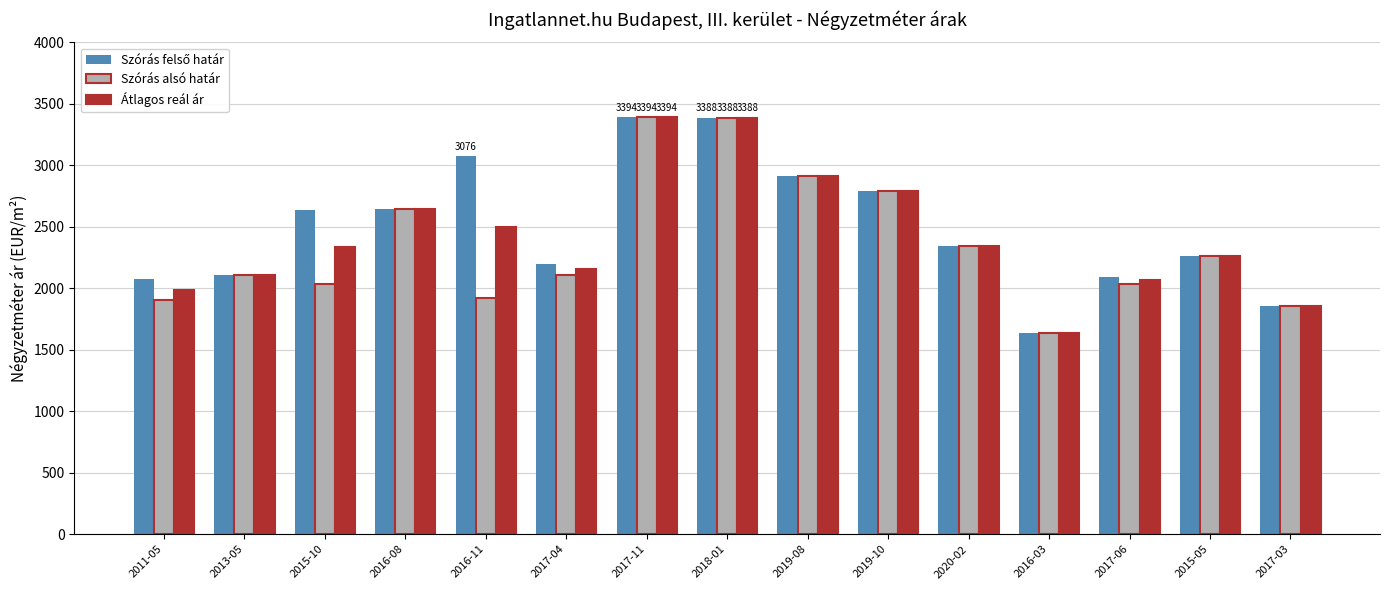

What is the sum of all Átlagos reál ár values?

36383